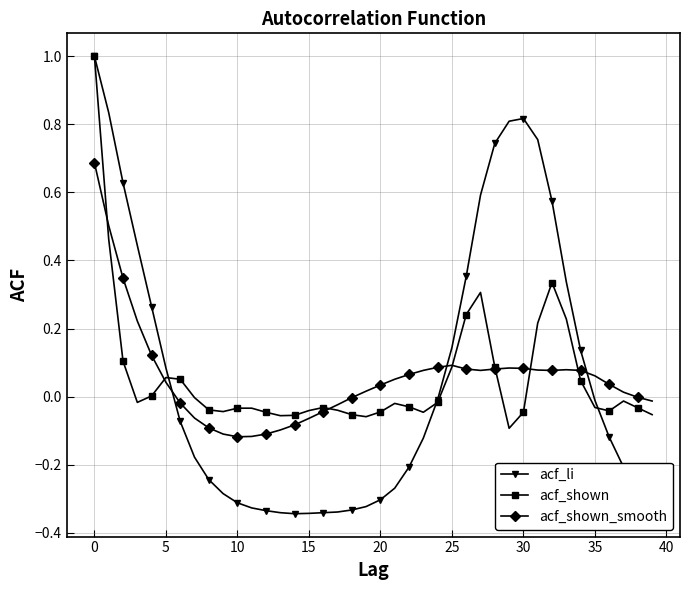

Which series has the largest range (max minus min)?

acf_li